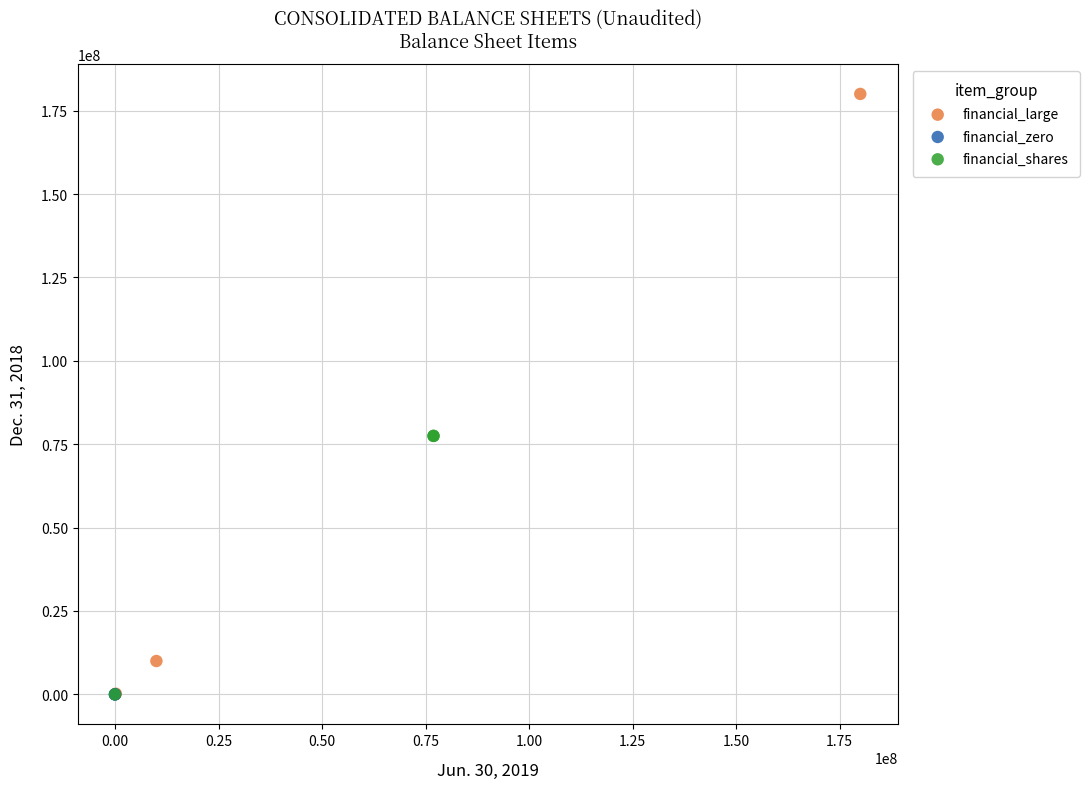

What are all the series names shown in the legend?

financial_large, financial_zero, financial_shares